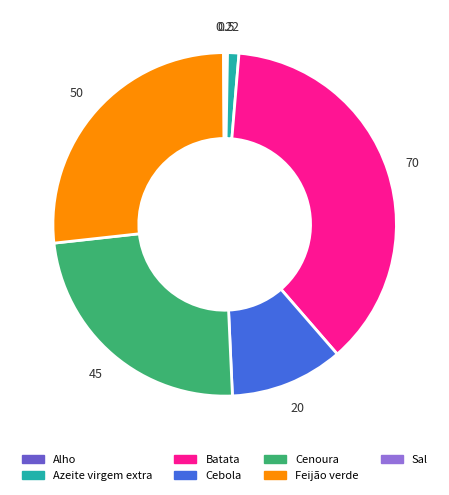

Is Cebola the majority of the pie?

No